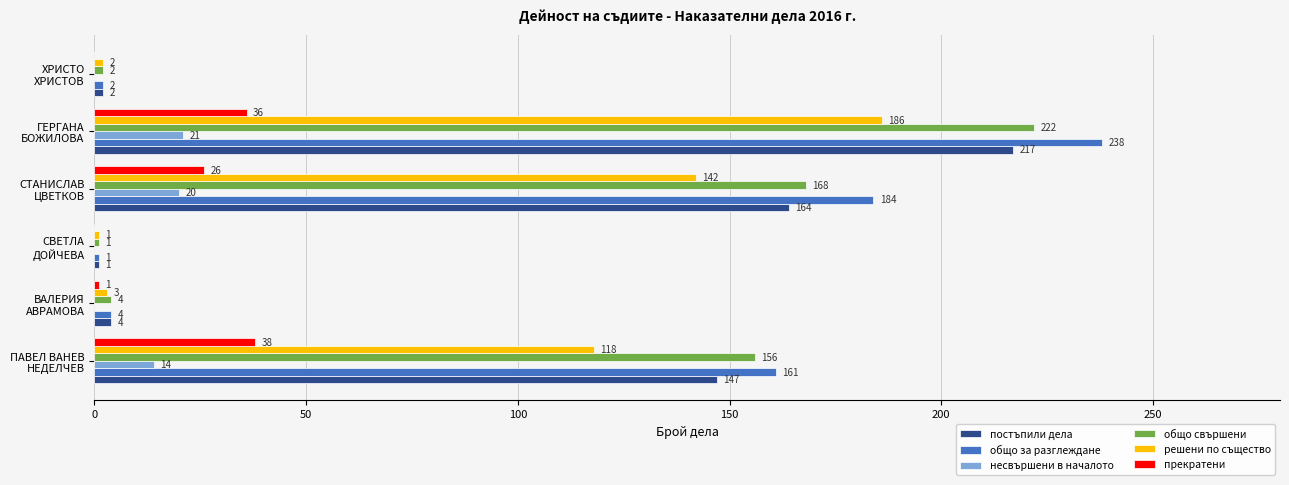

How many categories are shown in the chart?

6